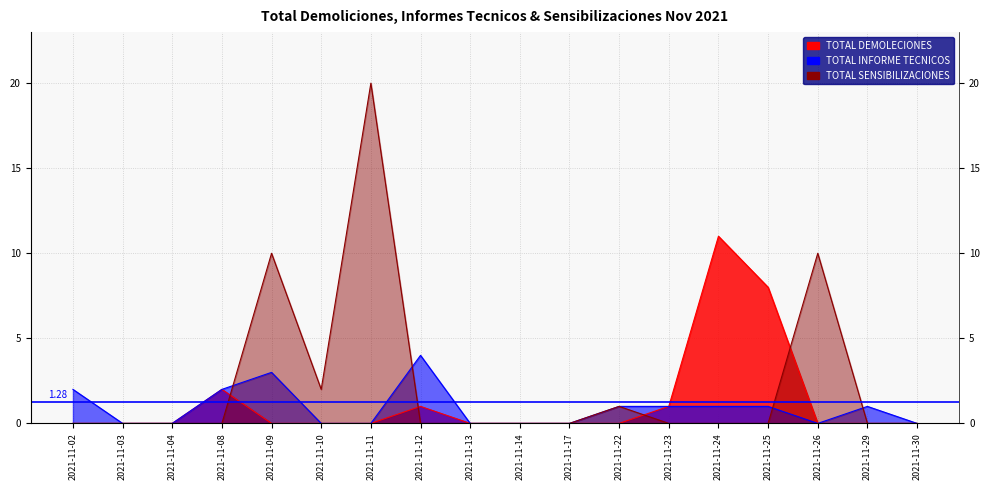

Where is the first local maximum for TOTAL INFORME TECNICOS?

2021-11-09